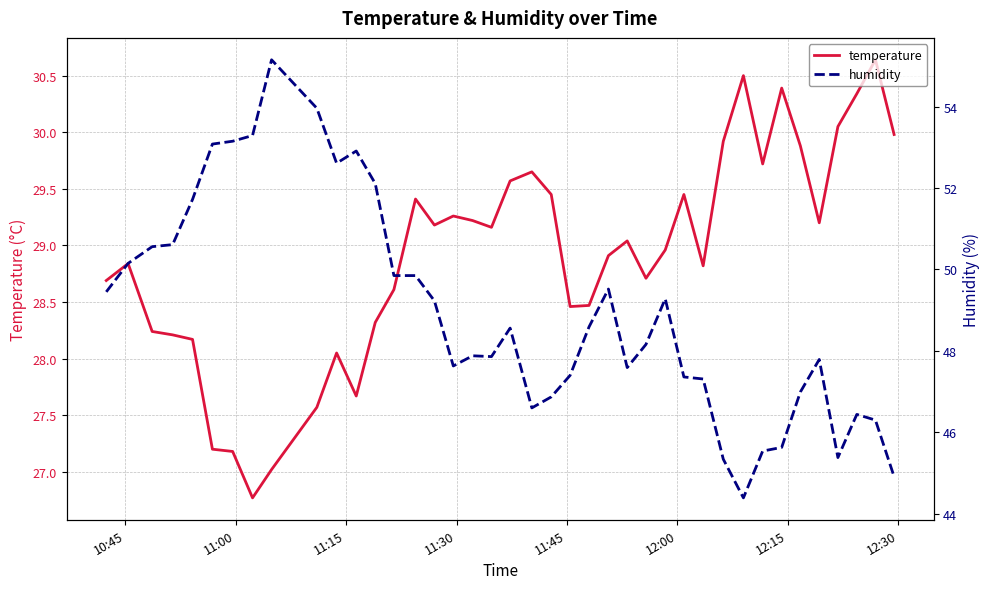

What is the greatest value displayed?

55.1